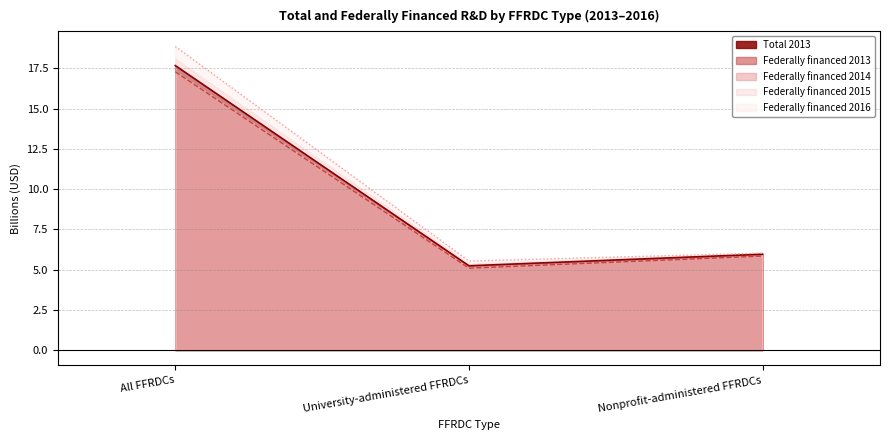

Rank the categories by Federally financed 2014 value from lowest to highest.

University-administered FFRDCs, Nonprofit-administered FFRDCs, All FFRDCs